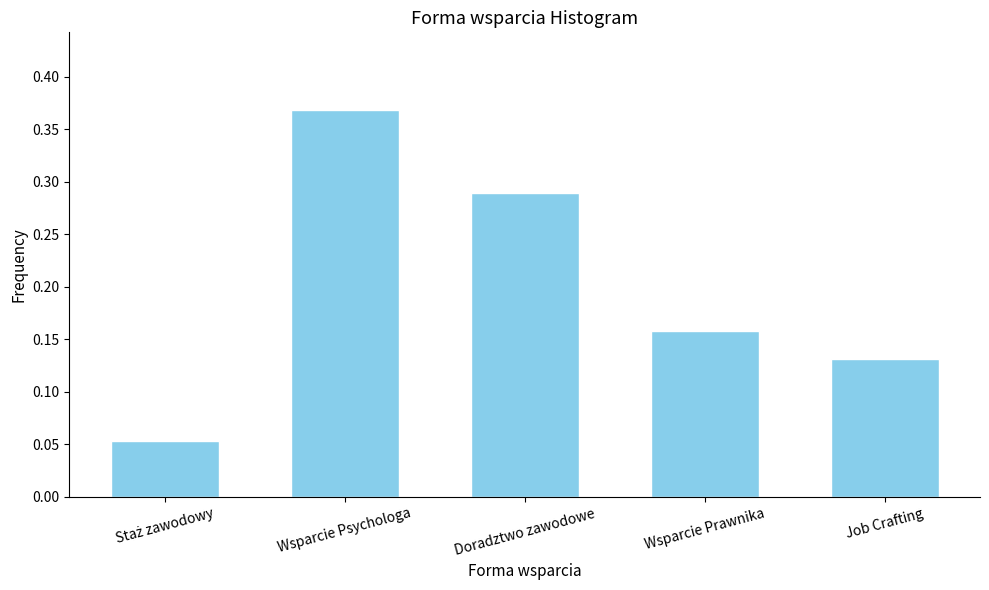

The chart shows a value of 0.2 at Wsparcie Psychologa. True or false?

False